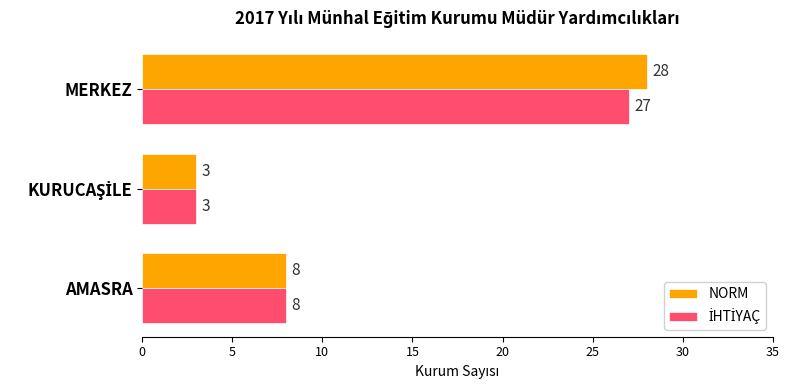

What is the greatest value displayed?

28